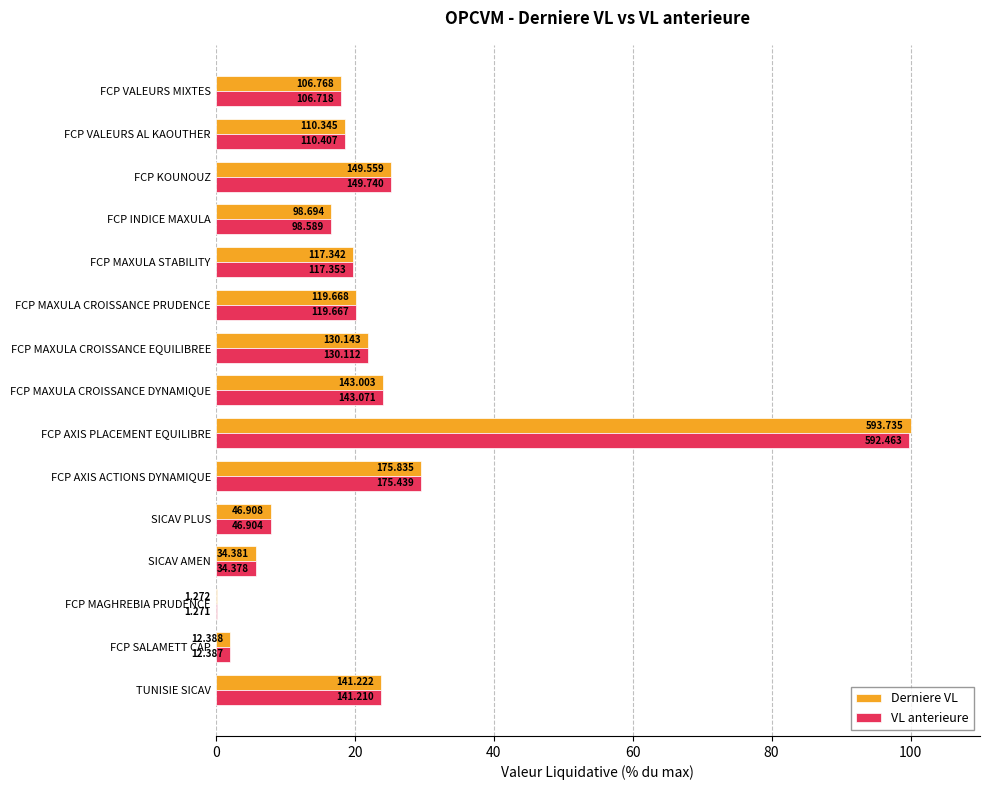

Count the number of categories in the chart.

15